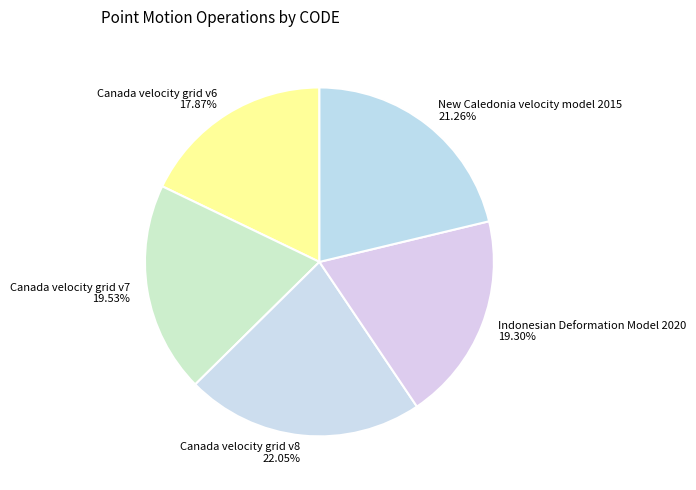

Between Indonesian Deformation Model 2020 and Canada velocity grid v6, which is larger?

Indonesian Deformation Model 2020